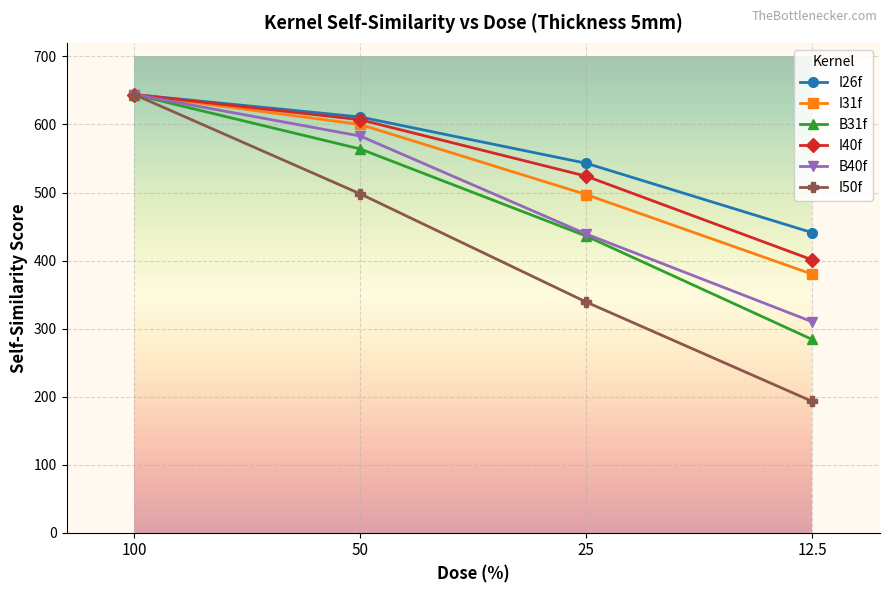

Which category has the lowest value in the B31f series?

12.5